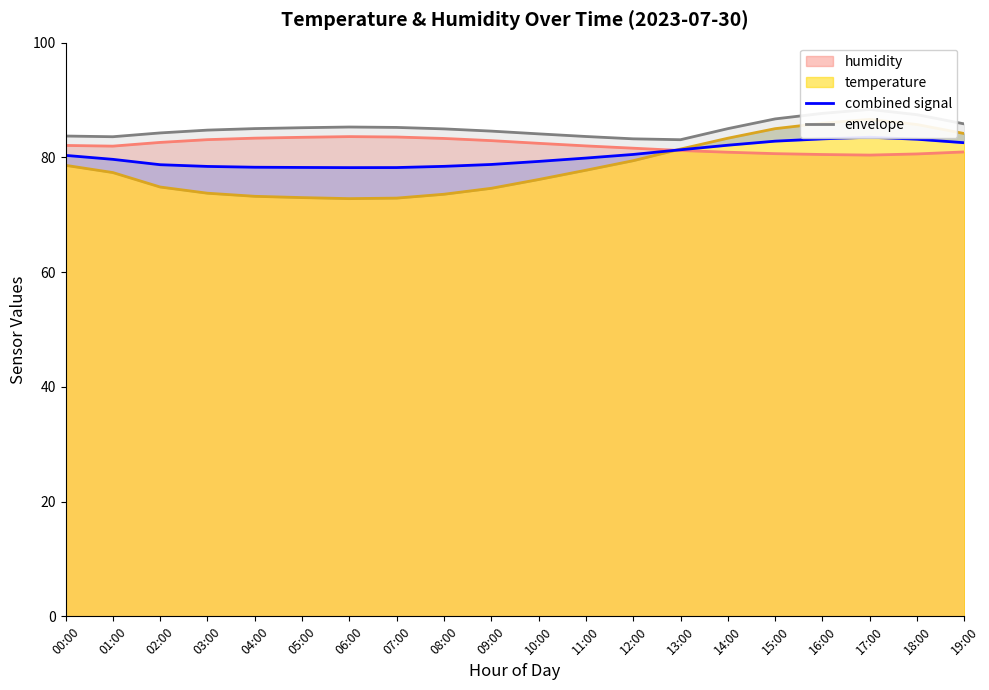

Where does the envelope series first go above 85?

04:00